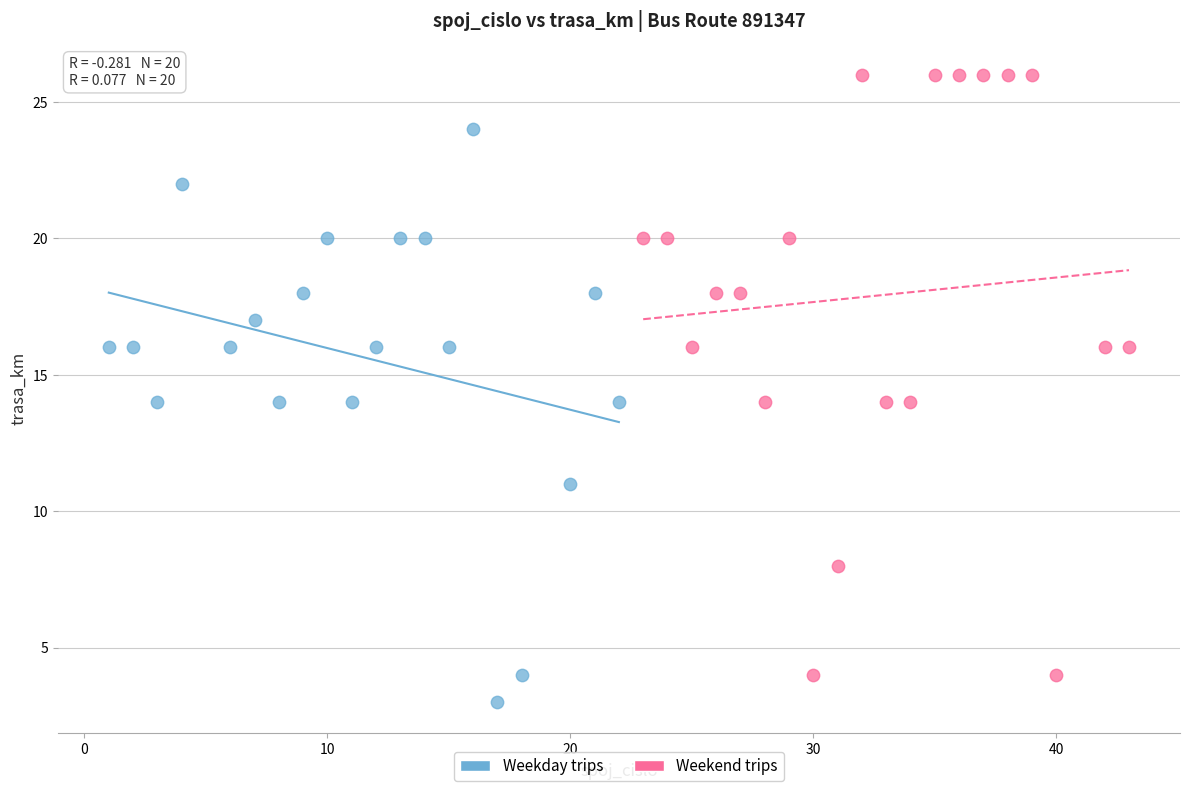

Which series has the widest spread of Y values?

Weekend trips